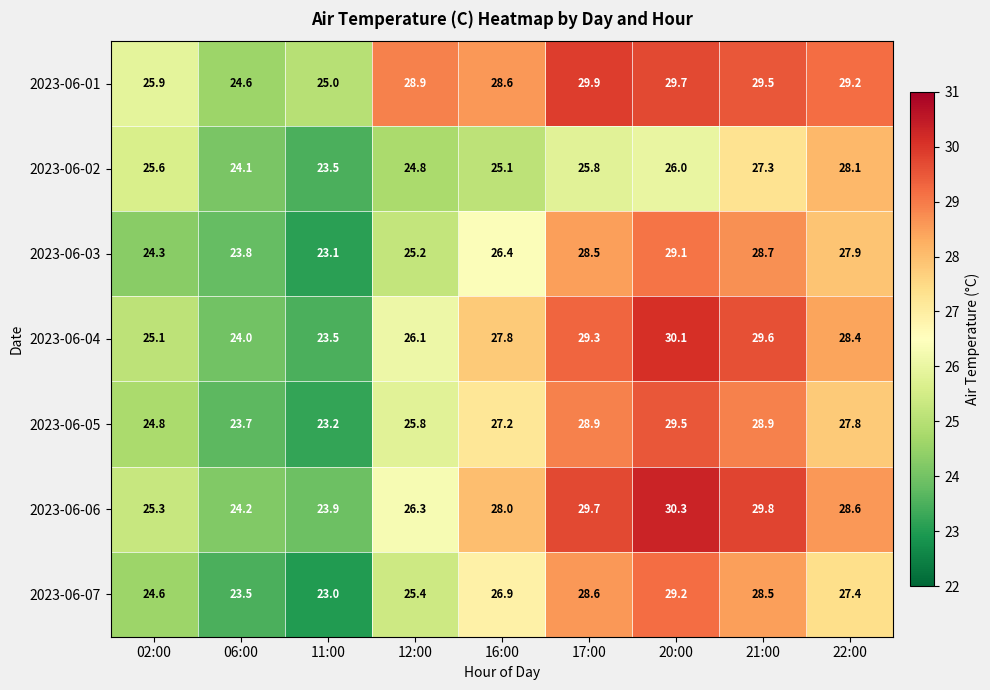

At which label does 2023-06-03 first exceed 26?

16:00